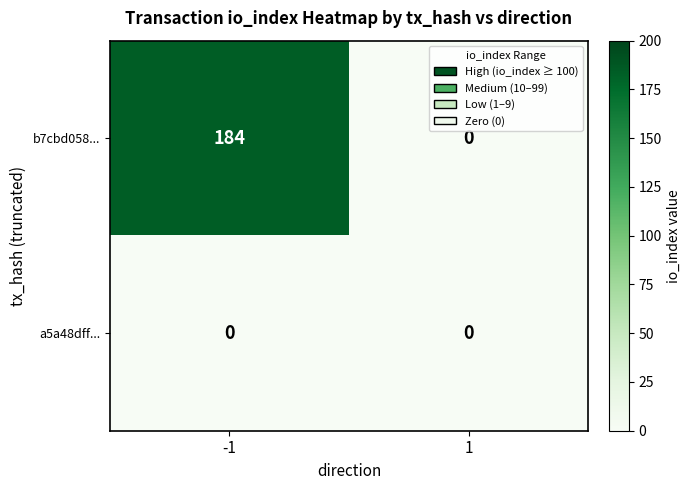

Which series has the largest total across all categories?

b7cbd058...